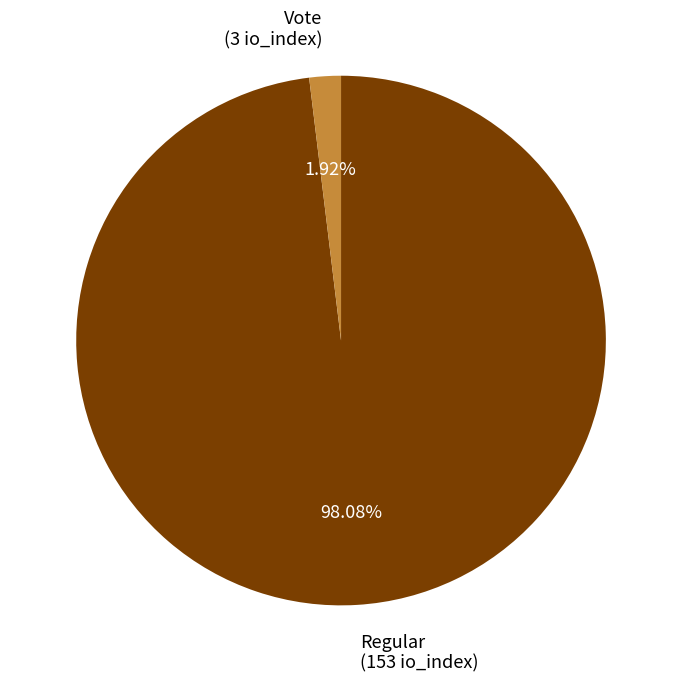

Is there a majority slice in this chart?

Yes